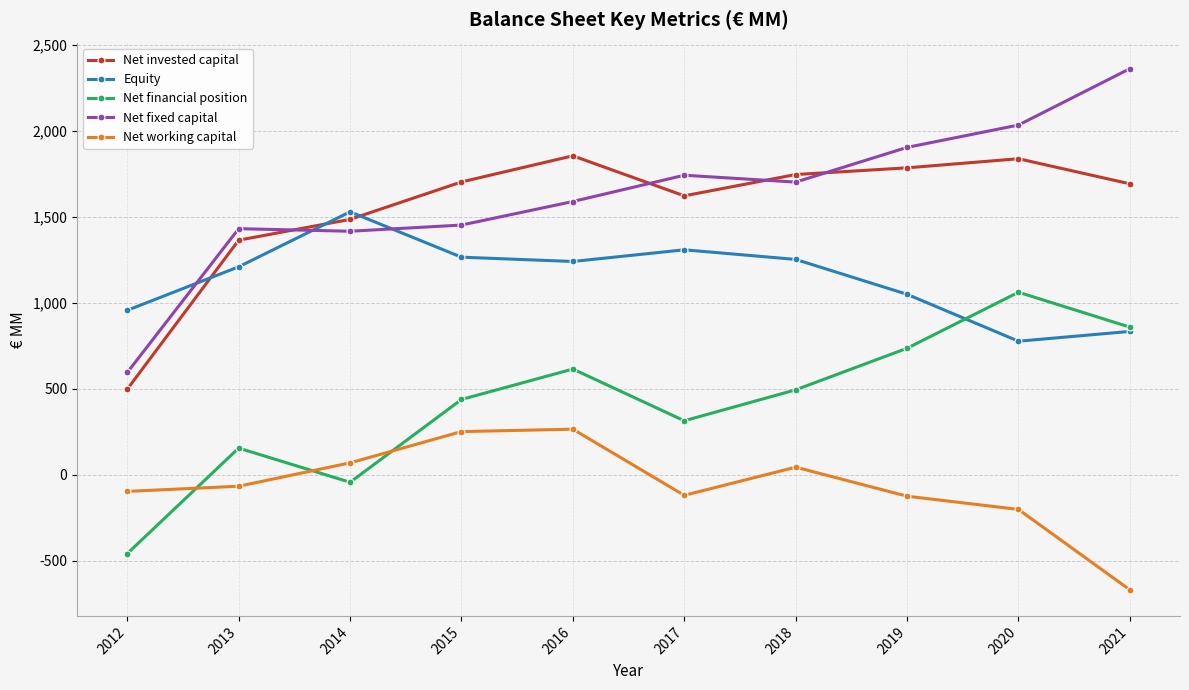

True or false: Net working capital and Equity cross at least once.

False